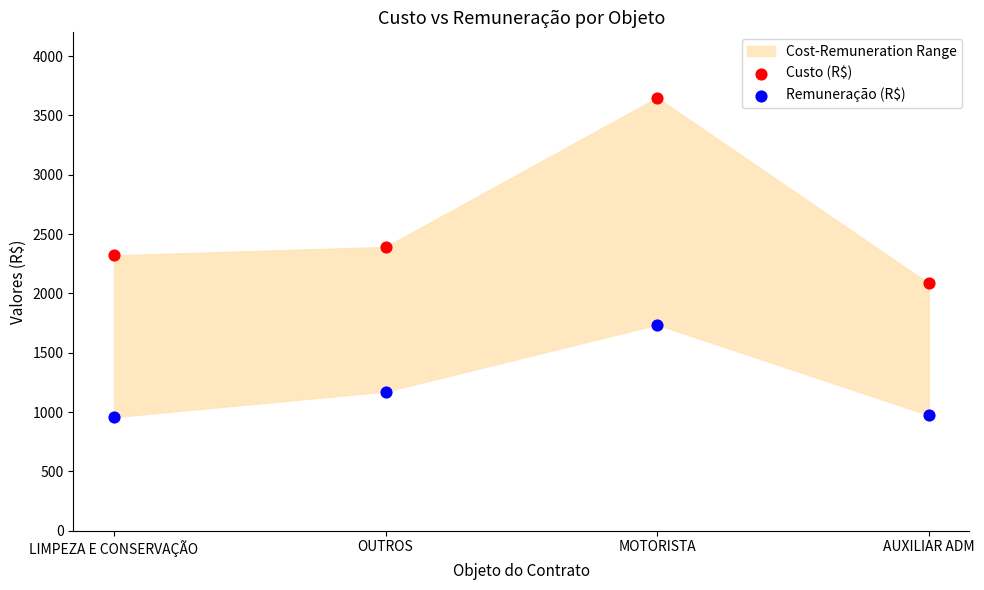

In the Remuneração (R$) series, what Y value is closest to 1347?

1173.2